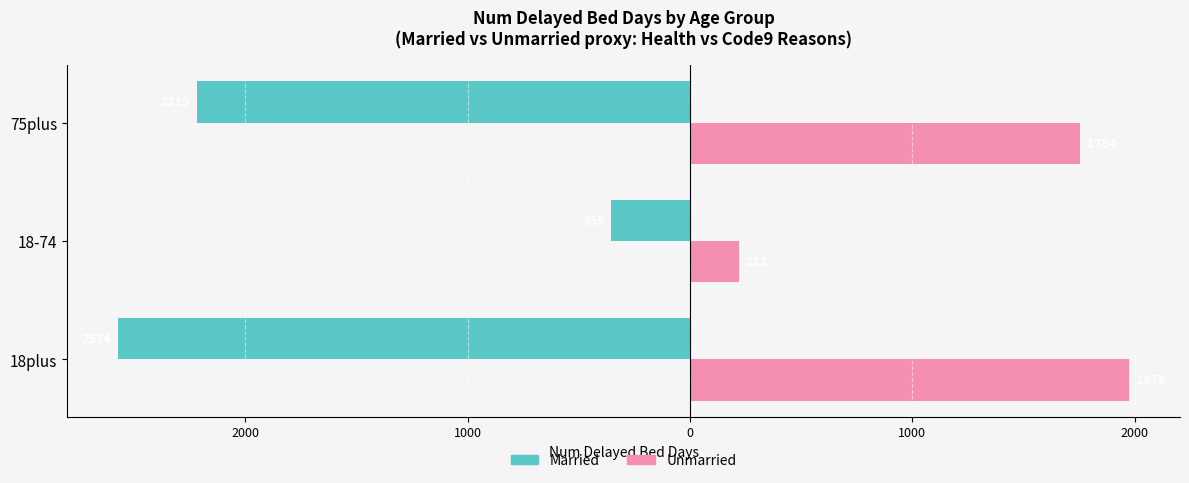

What are all the series names shown in the legend?

Married, Unmarried